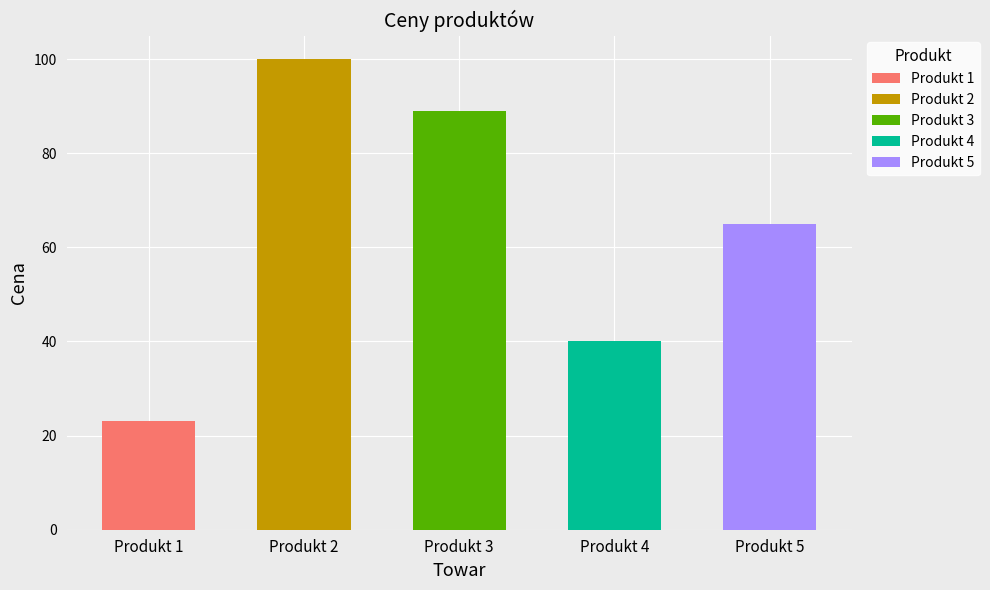

Rank the categories by value from lowest to highest.

Produkt 1, Produkt 4, Produkt 5, Produkt 3, Produkt 2